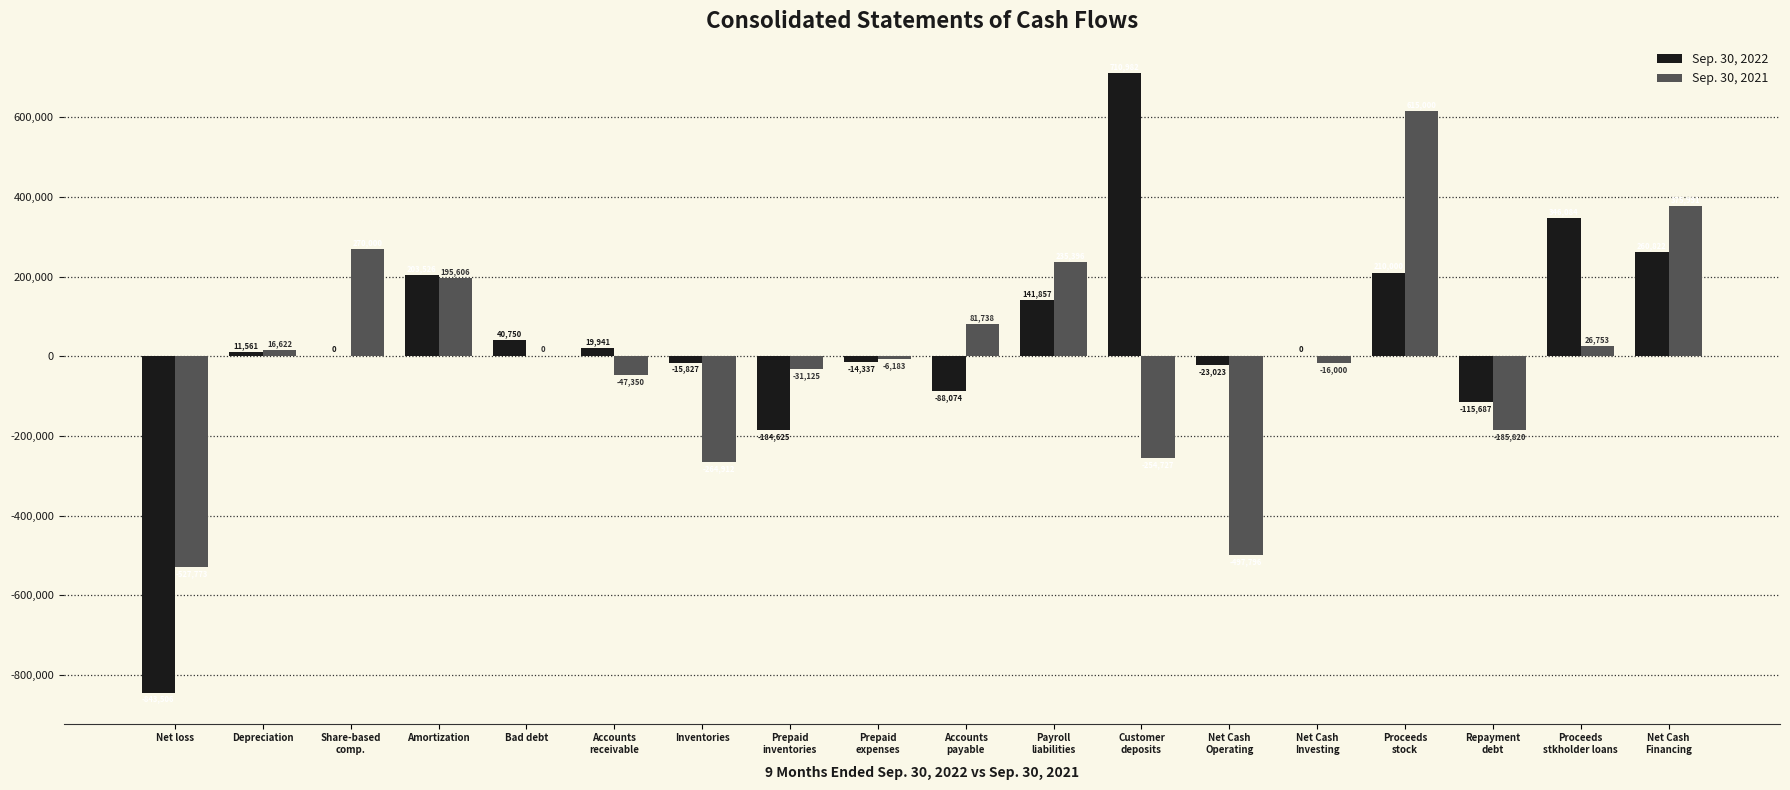

What is the approximate value of Sep. 30, 2022 at Net loss, to the nearest 10?

-843510